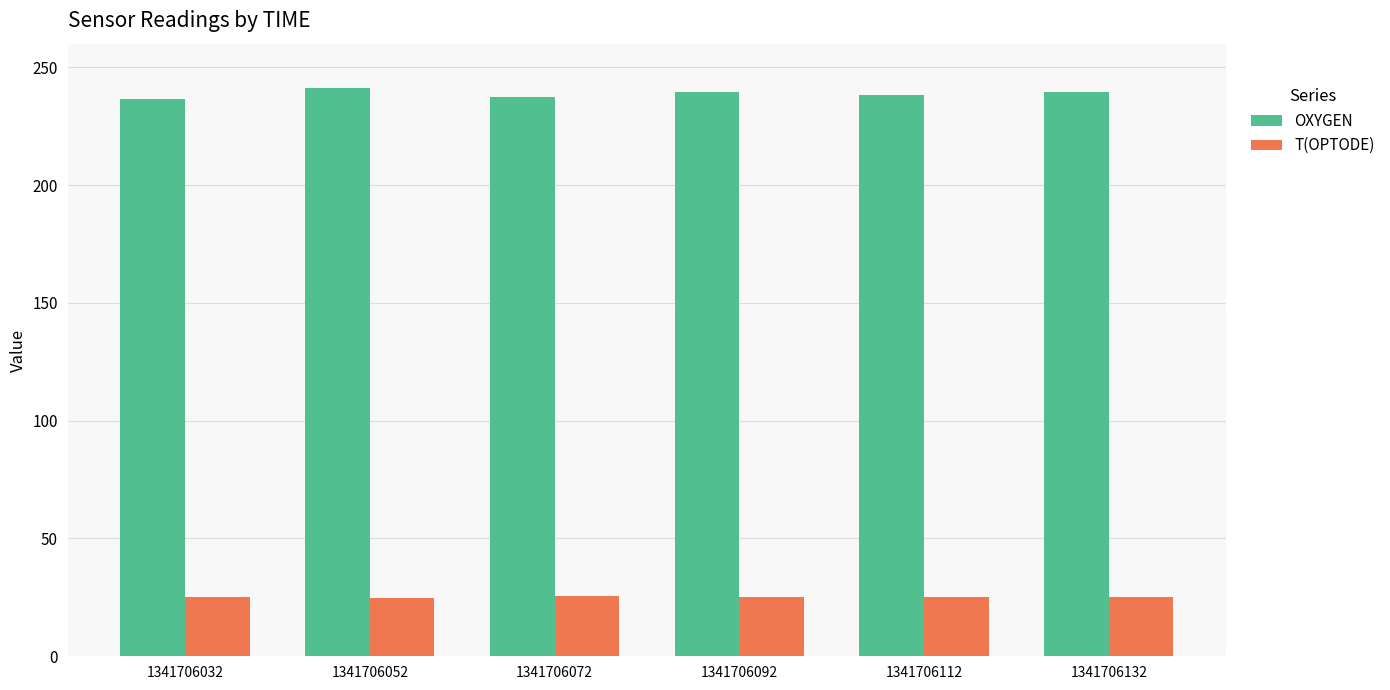

What is the approximate value of OXYGEN at 1341706132?

239.7